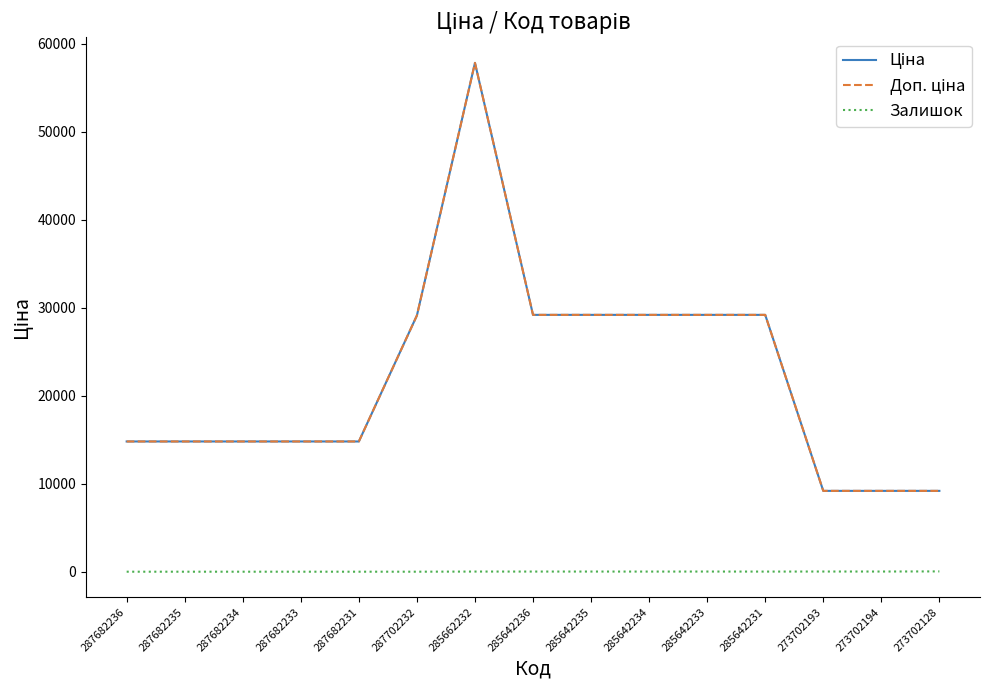

Where is the first local maximum for Ціна?

285662232